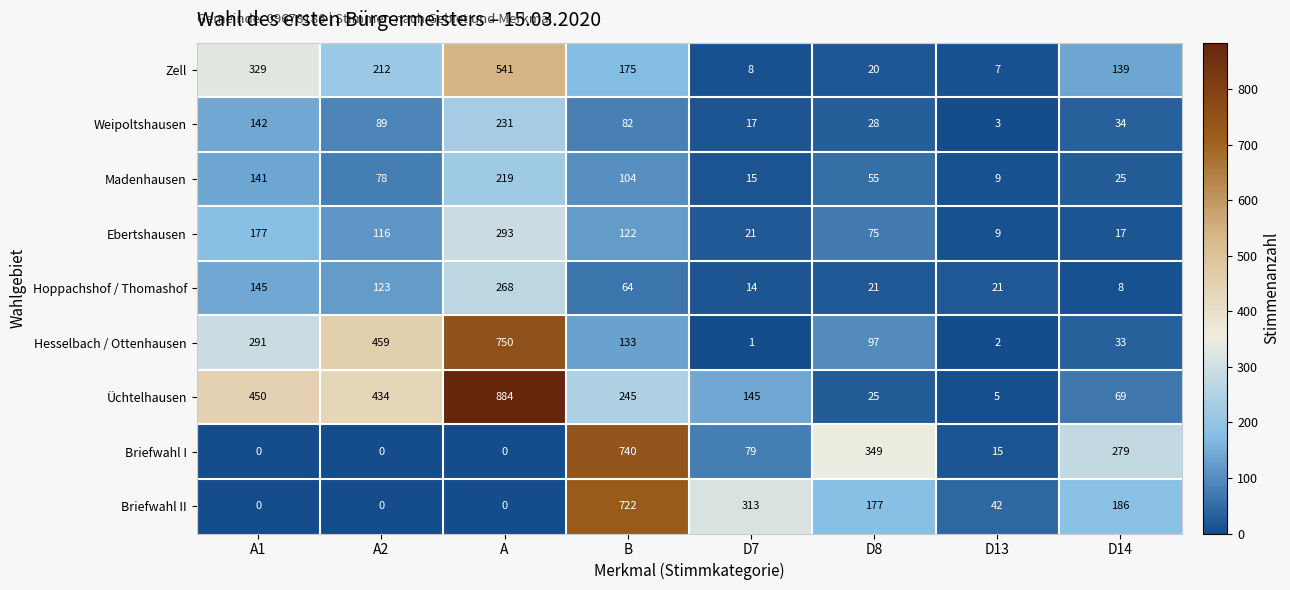

What is the total value across all series at A2?

1511